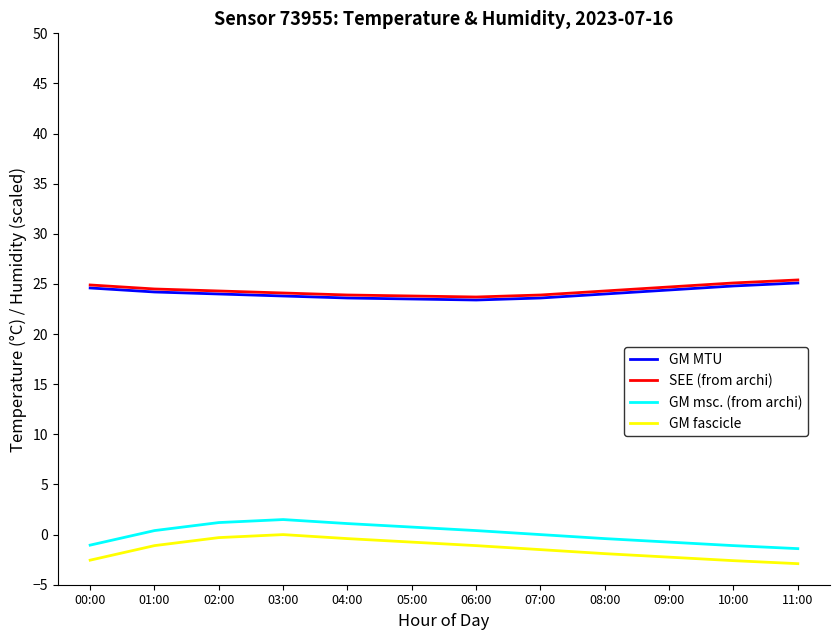

What are all the series names shown in the legend?

GM MTU, SEE (from archi), GM msc. (from archi), GM fascicle